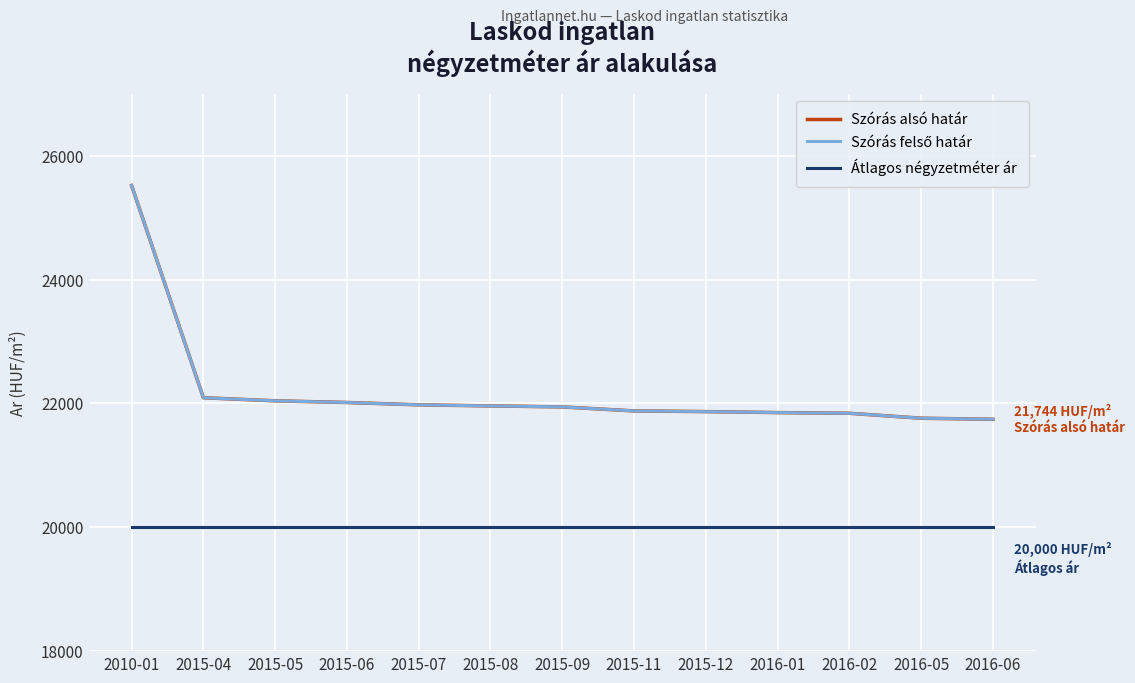

Which category has the highest value in the Szórás felső határ series?

2010-01